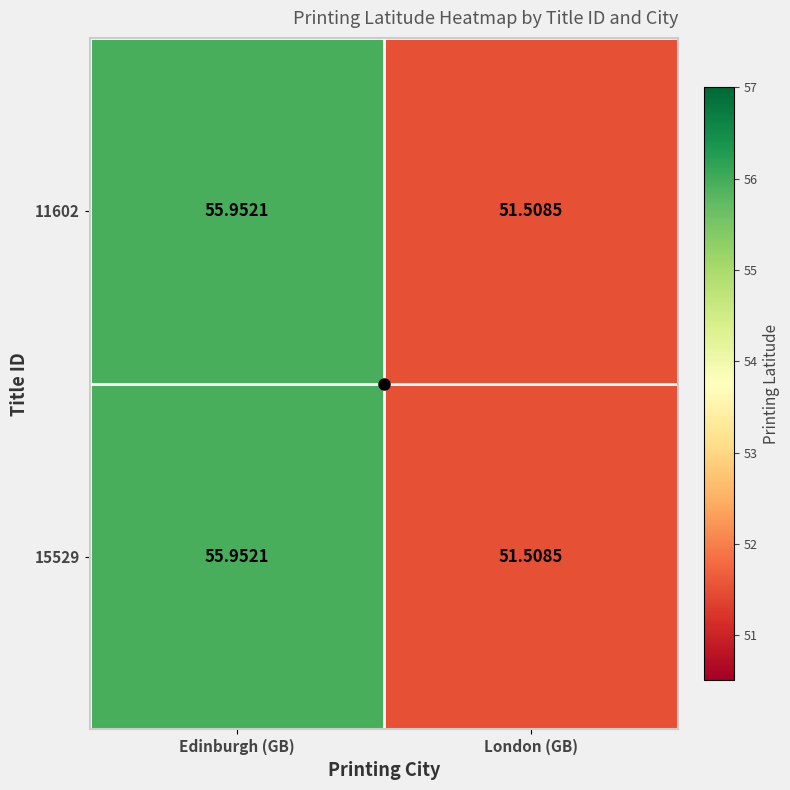

At which label is 15529 closest to 53?

London (GB)